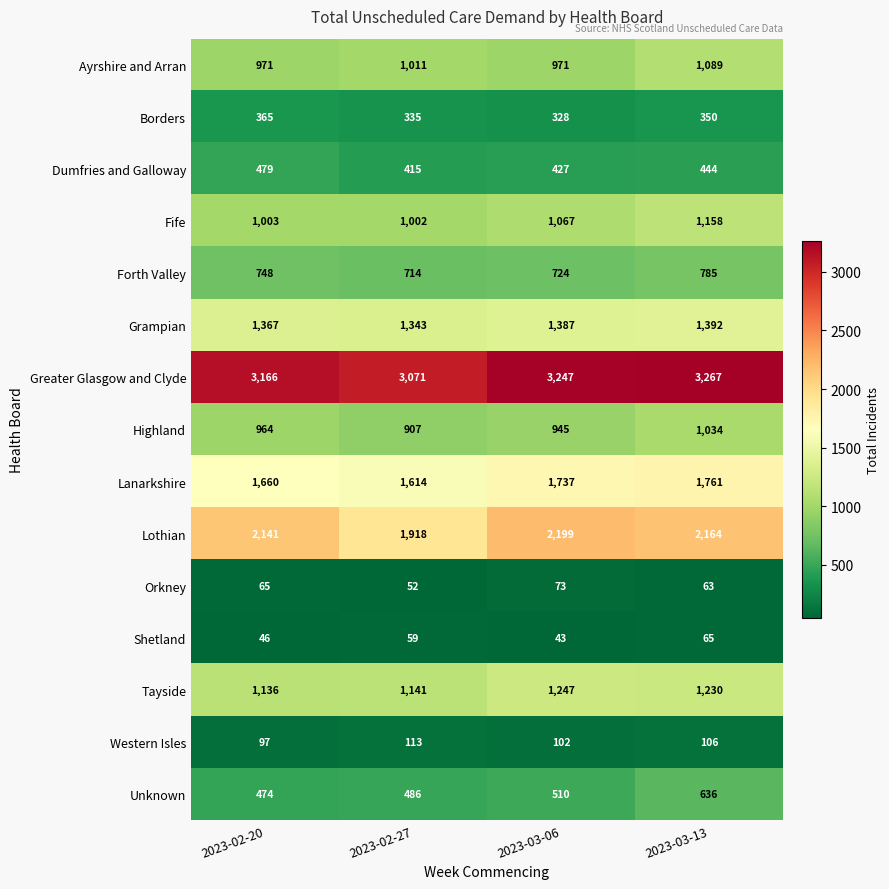

True or false: Western Isles has a value of 42 at 2023-02-27.

False